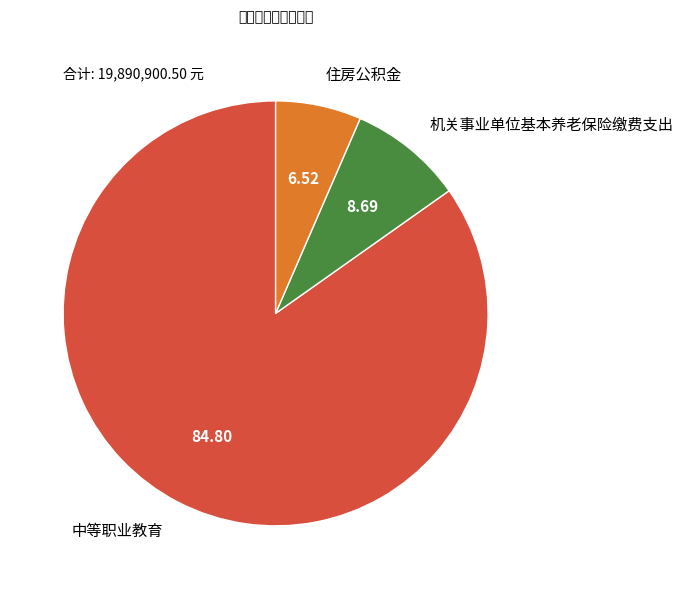

The 中等职业教育 slice represents 85% of the pie. True or false?

True